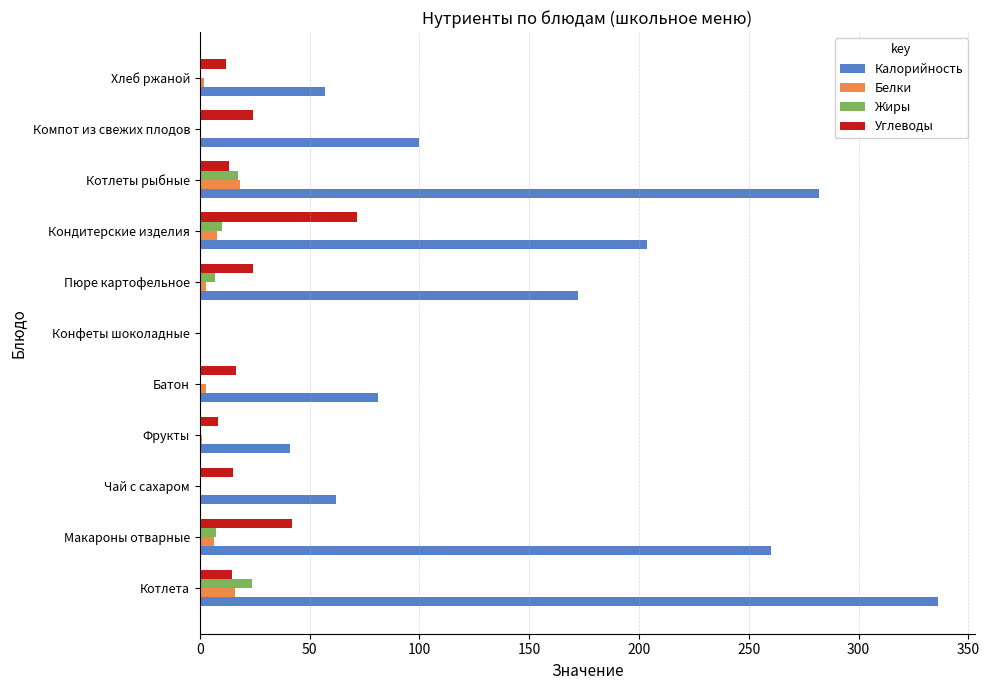

The Белки series shows 7.7 at Кондитерские изделия. True or false?

True